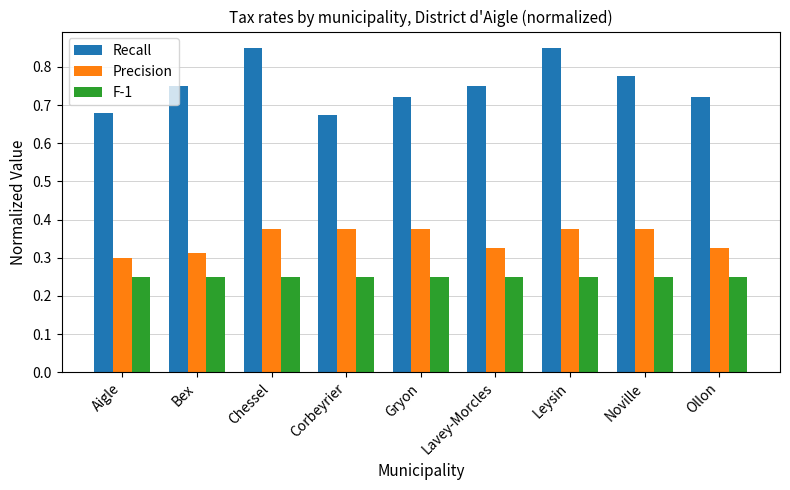

True or false: Precision has a value of 0.1 at Gryon.

False